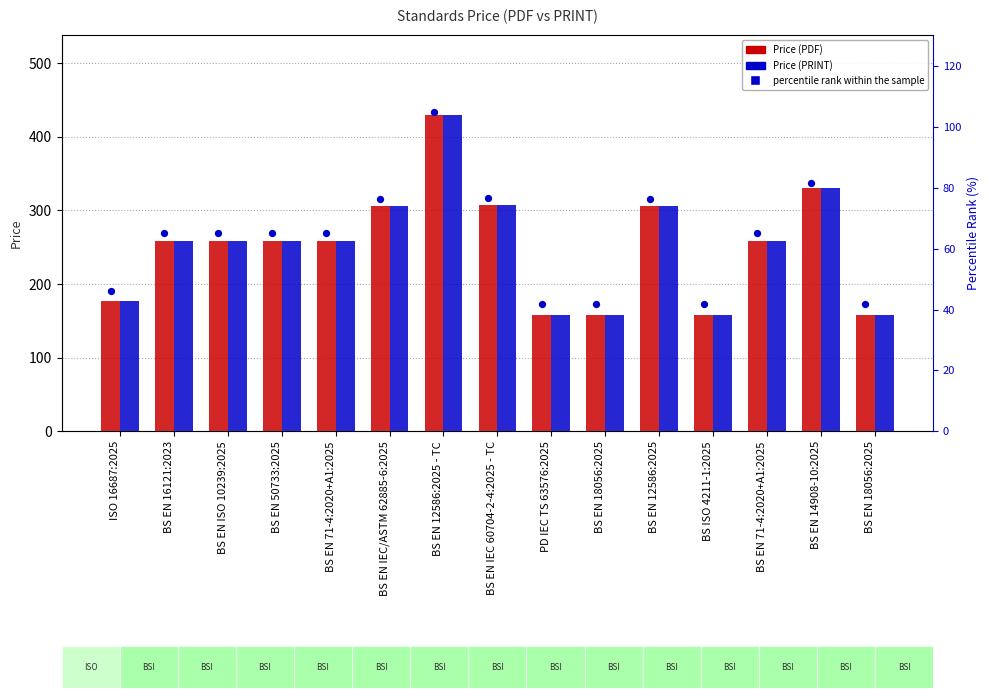

What is the total value across all series at BS EN IEC 60704-2-4:2025 - TC?

692.6